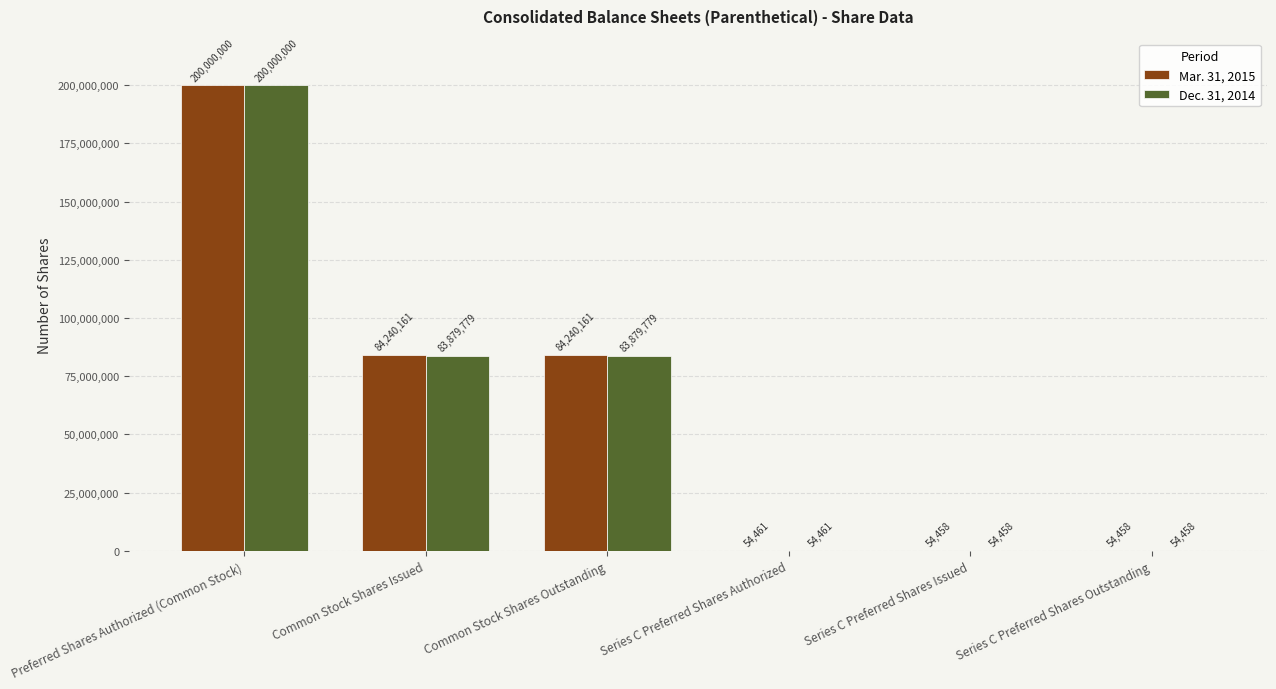

What is the sum of all Mar. 31, 2015 values?

368643699